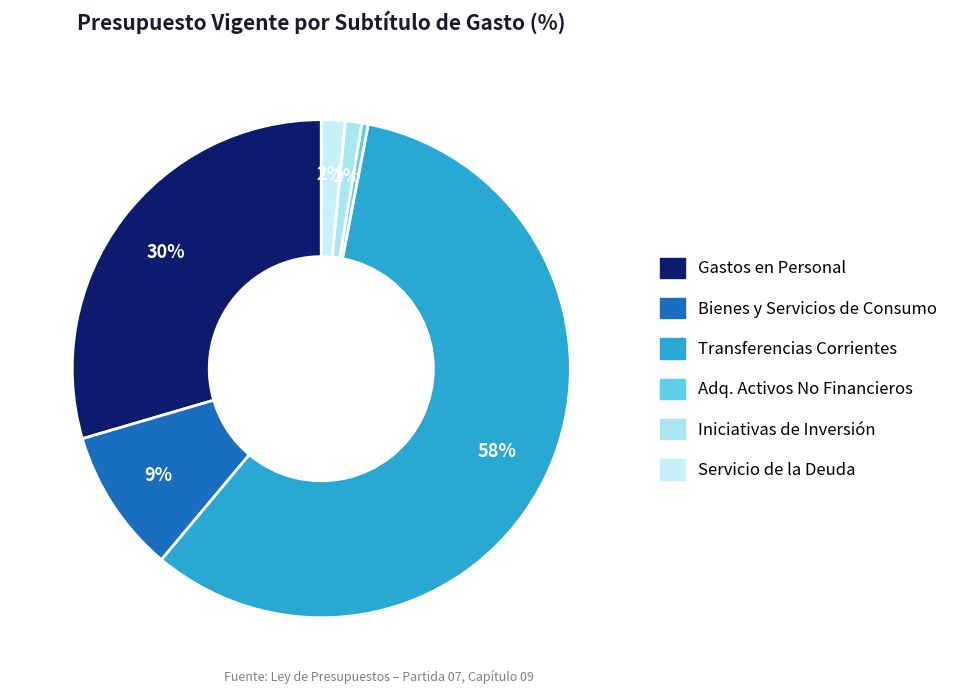

What is the largest slice in the pie chart?

TRANSFERENCIAS CORRIENTES